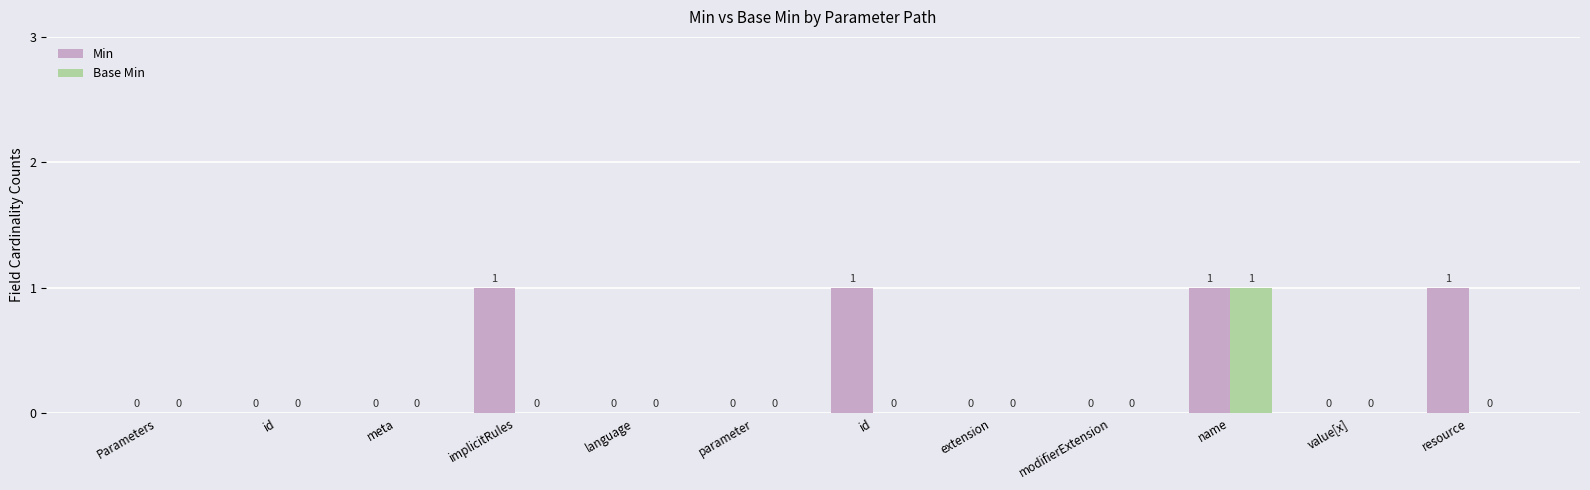

How many values in the Base Min series exceed 0?

1